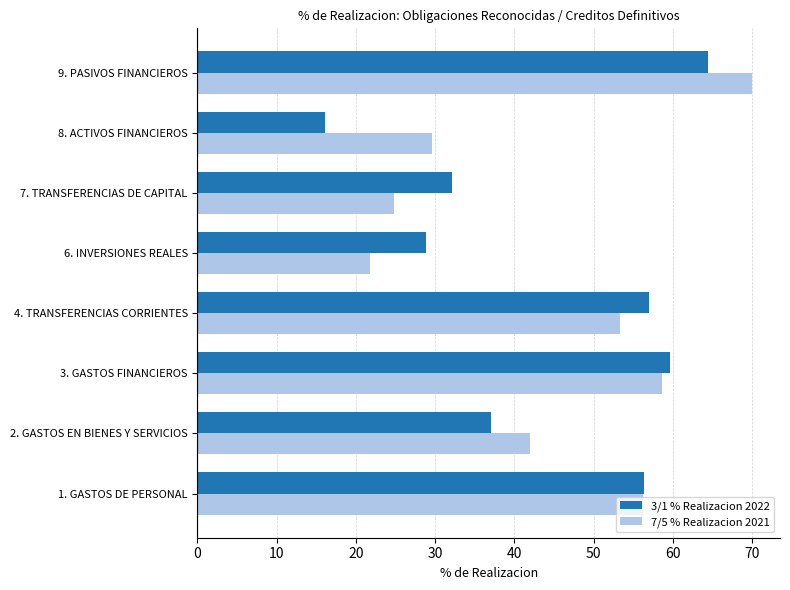

True or false: 3/1 % Realizacion 2022 has a value of 64.4 at 9. PASIVOS FINANCIEROS.

True